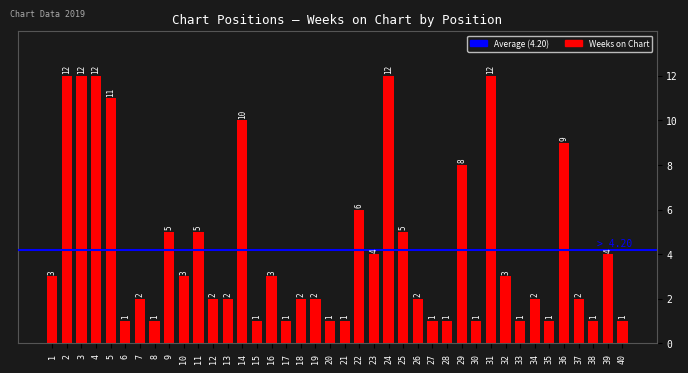

What is the minimum value shown in the chart?

1